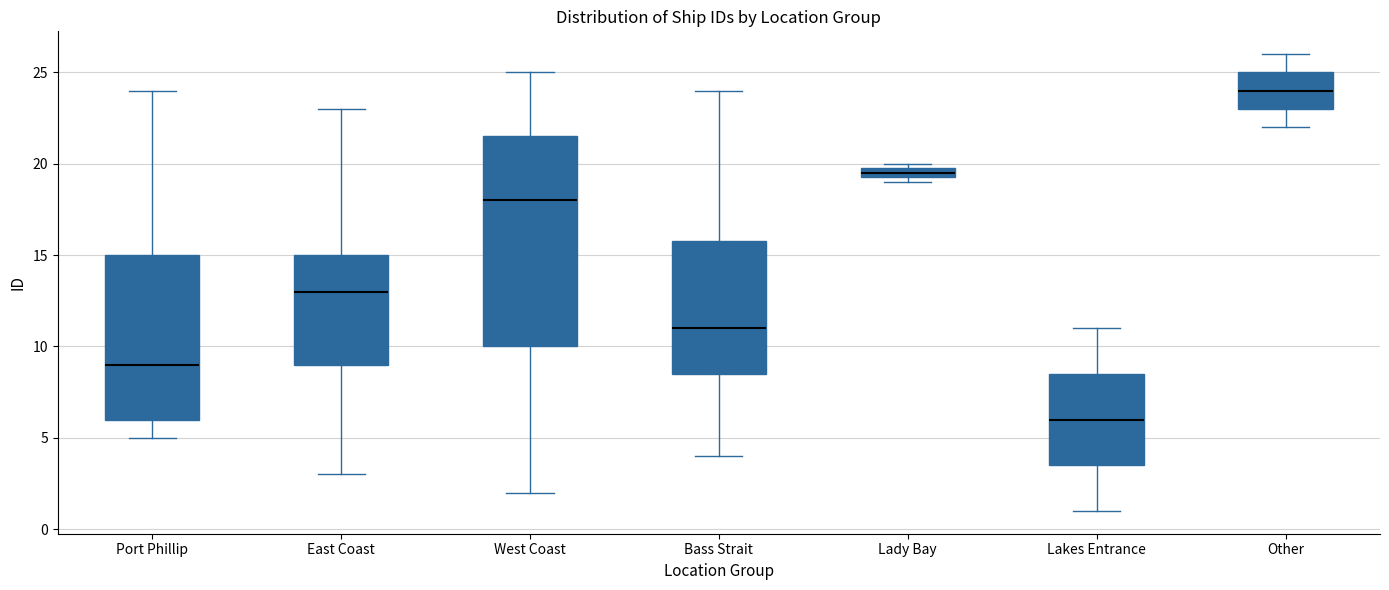

Where is the upper edge of the box for Bass Strait on the y-axis? The values are not printed on the chart, so give them approximately, as read against the axis.

16.0